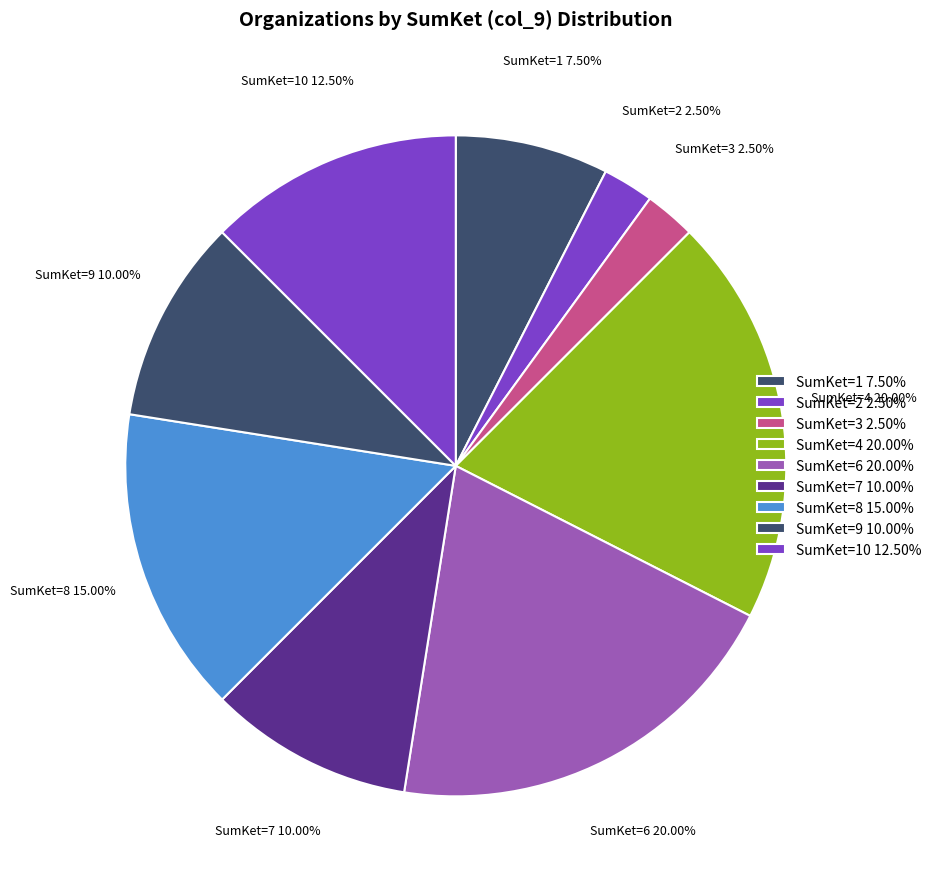

Is there any slice that represents more than half of the pie?

No